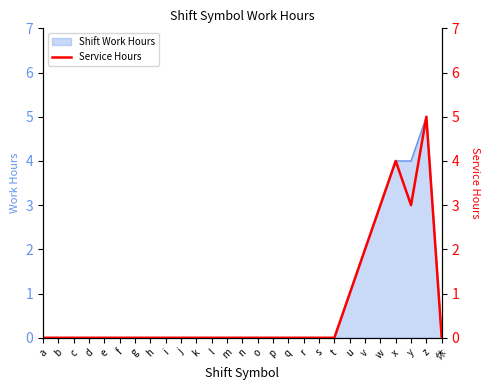

What is the average value?

1